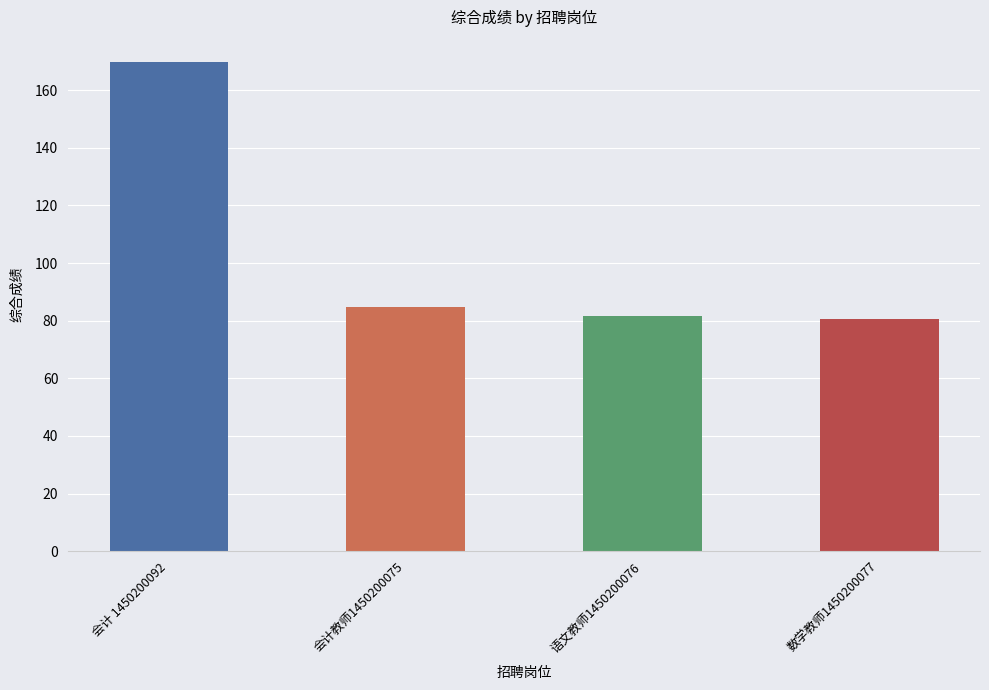

What is the label of the 3rd bar from the left?

语文教师1450200076